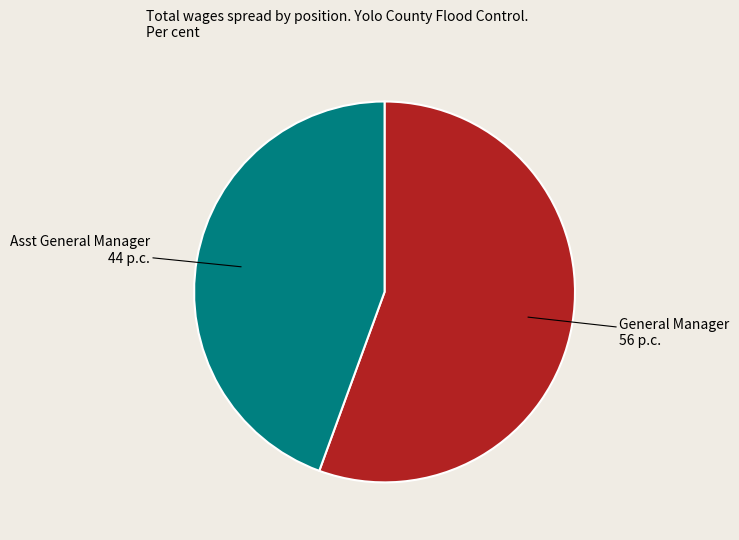

What is the smallest slice in the pie chart?

Asst General Manager